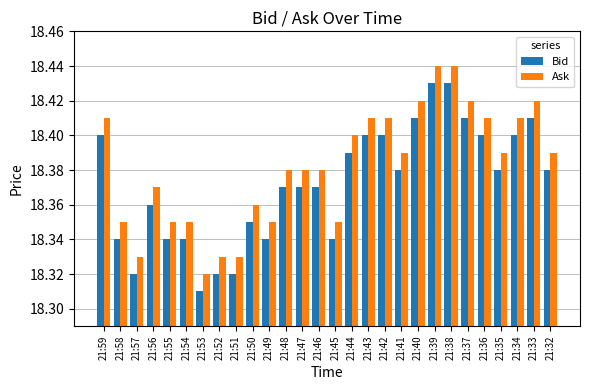

Rank the series by their average value, from highest to lowest.

Ask, Bid